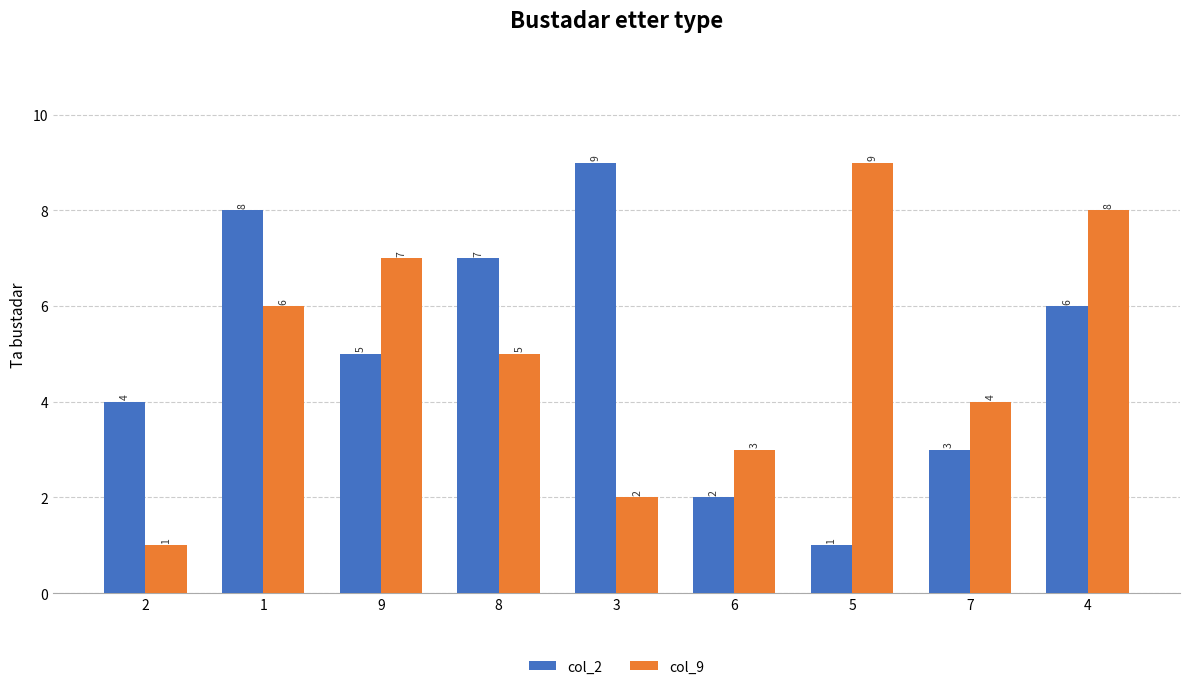

List the labels in order of col_2 value, largest first.

3, 1, 8, 4, 9, 2, 7, 6, 5